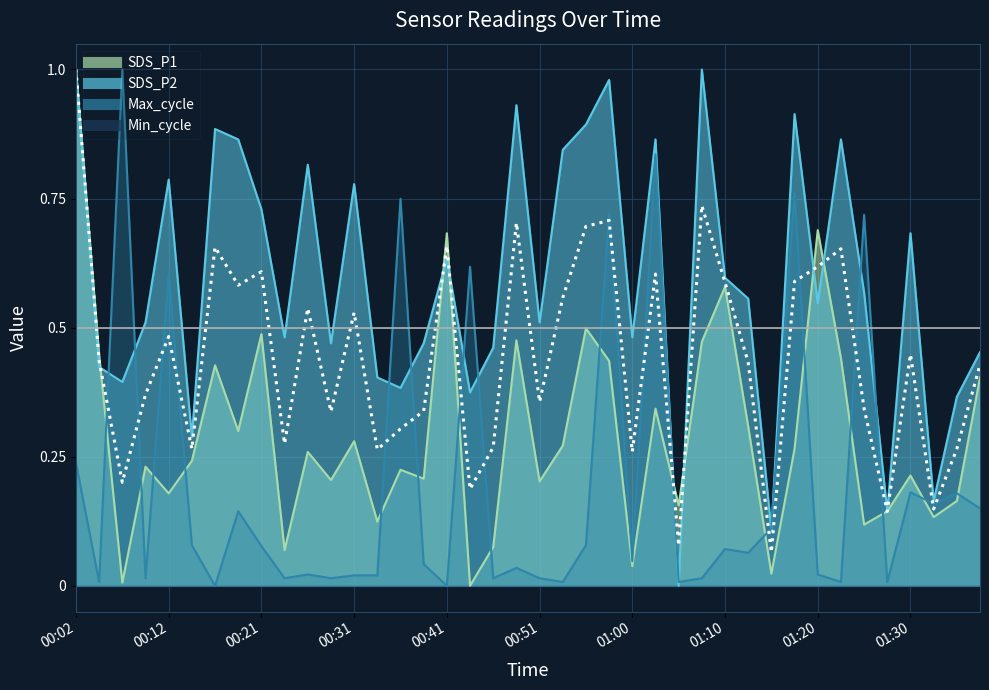

What is the spread (max minus min) of values at 01:17?

0.6